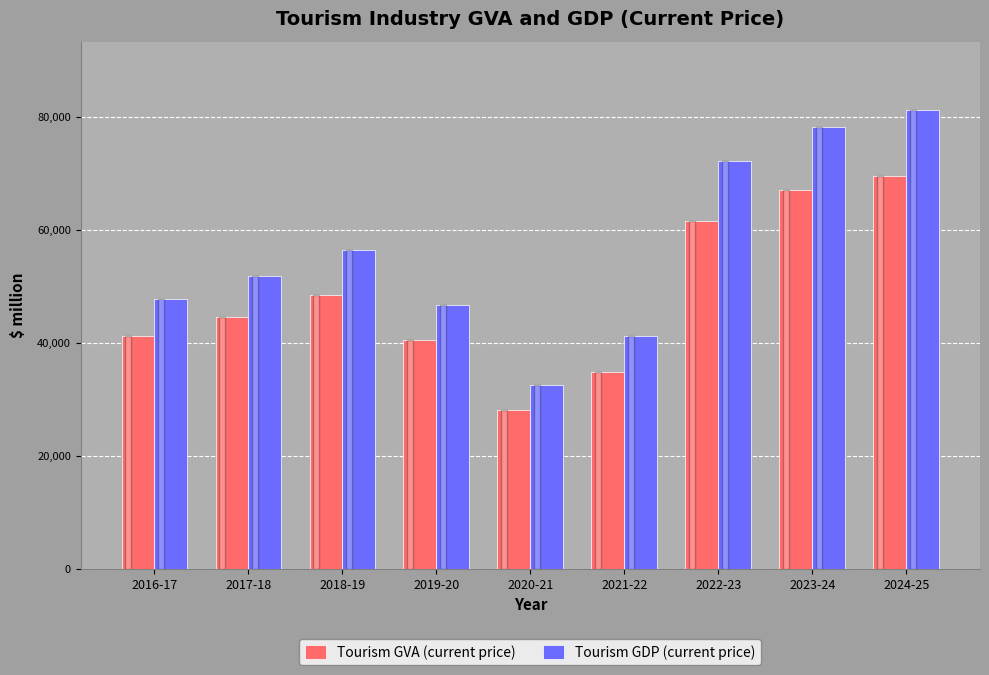

How many data points does each series have?

9